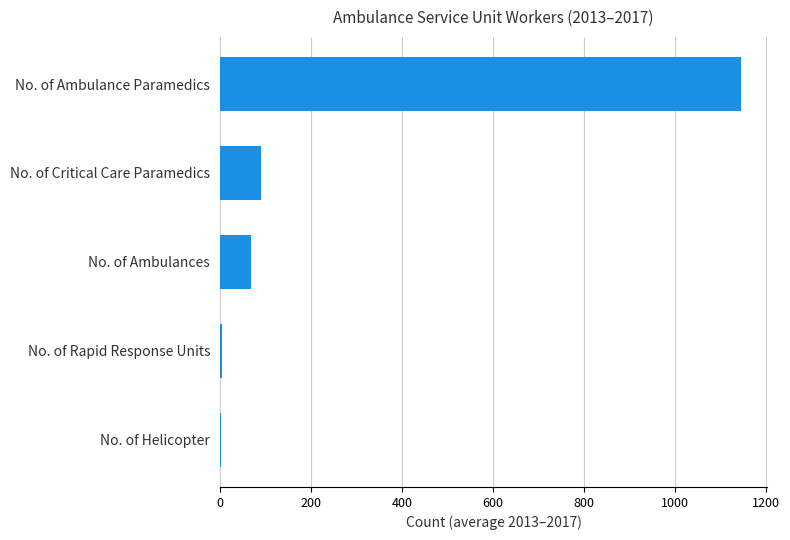

What is the maximum value shown in the chart?

1145.6